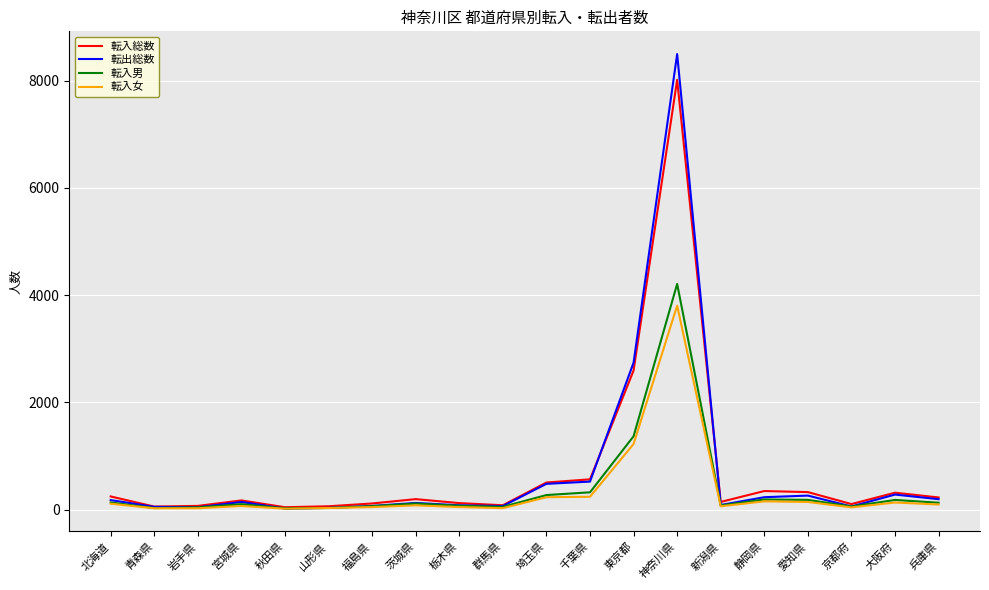

Which label corresponds to the largest value in the chart?

神奈川県